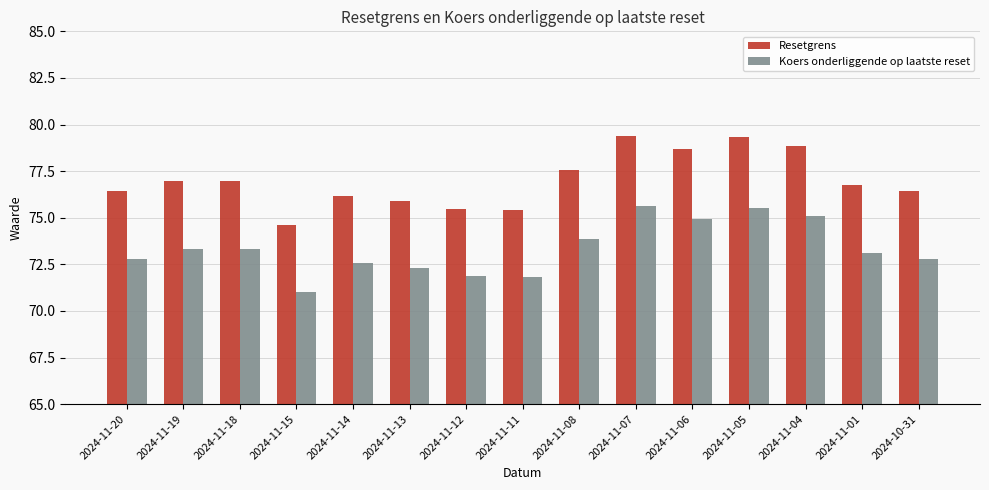

What is the sum of the Resetgrens values at 2024-11-14 and 2024-11-04?

155.0